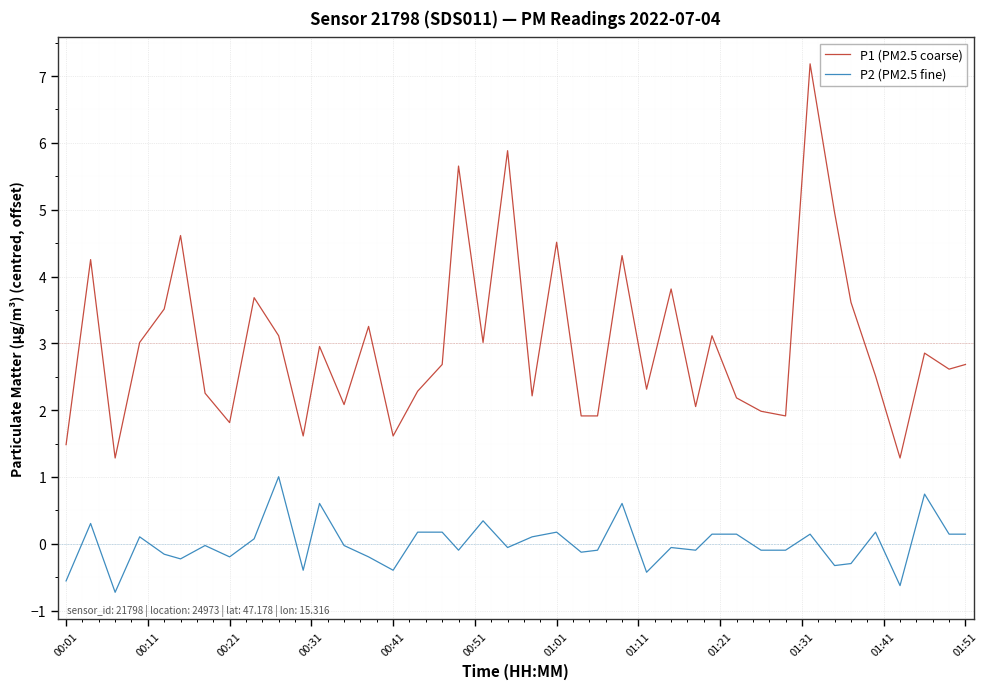

What is the difference between the maximum and minimum values in the P2 (PM2.5 fine) series?

1.7